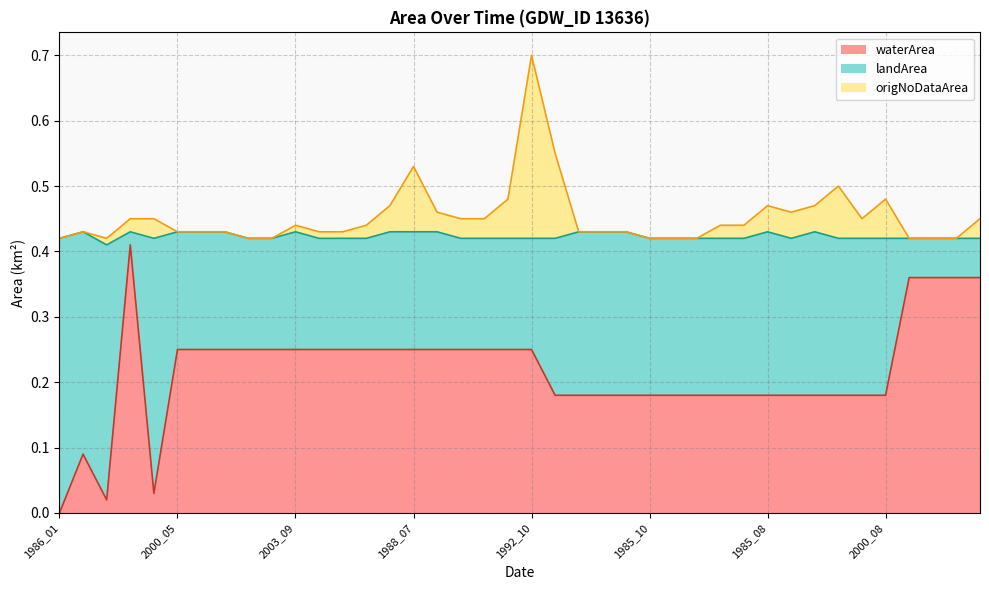

What are all the series names shown in the legend?

waterArea, landArea, origNoDataArea